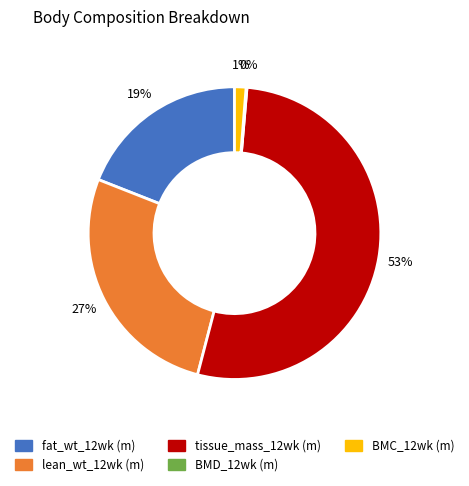

Does fat_wt_12wk (m) account for over 50% of the chart?

No